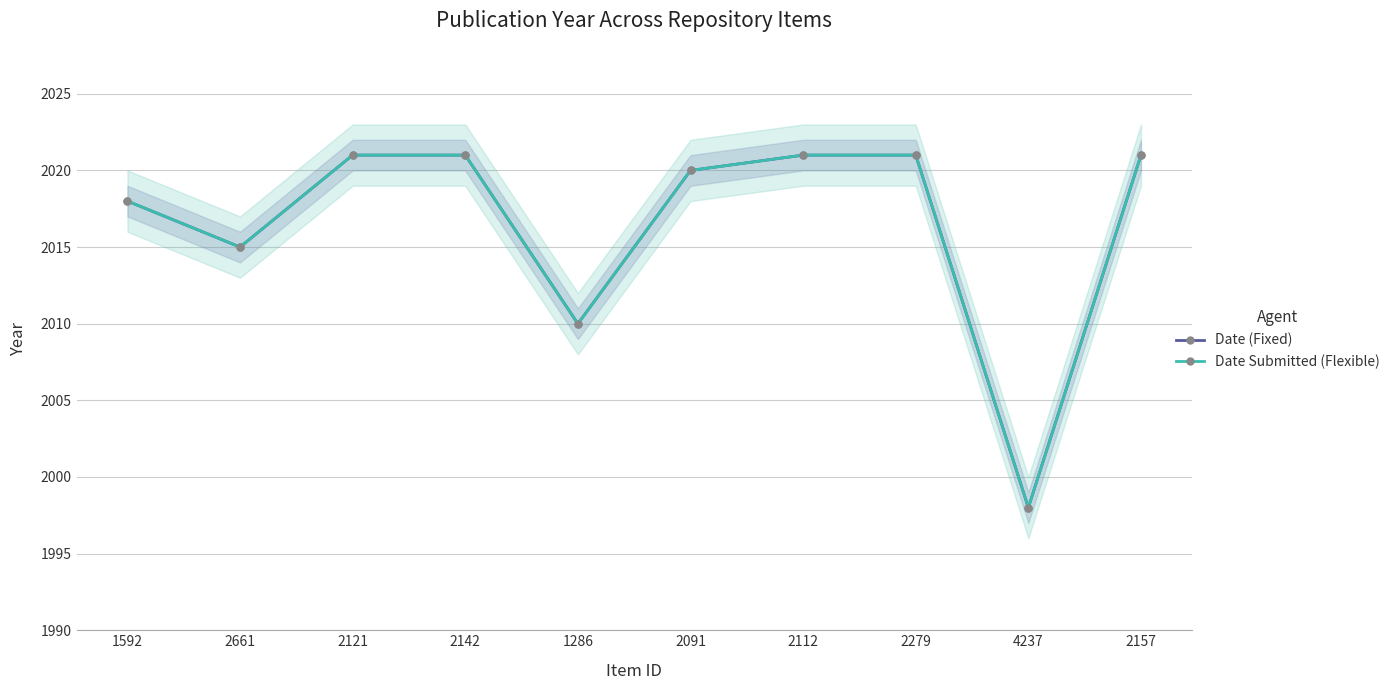

How many lines are shown in the chart?

2